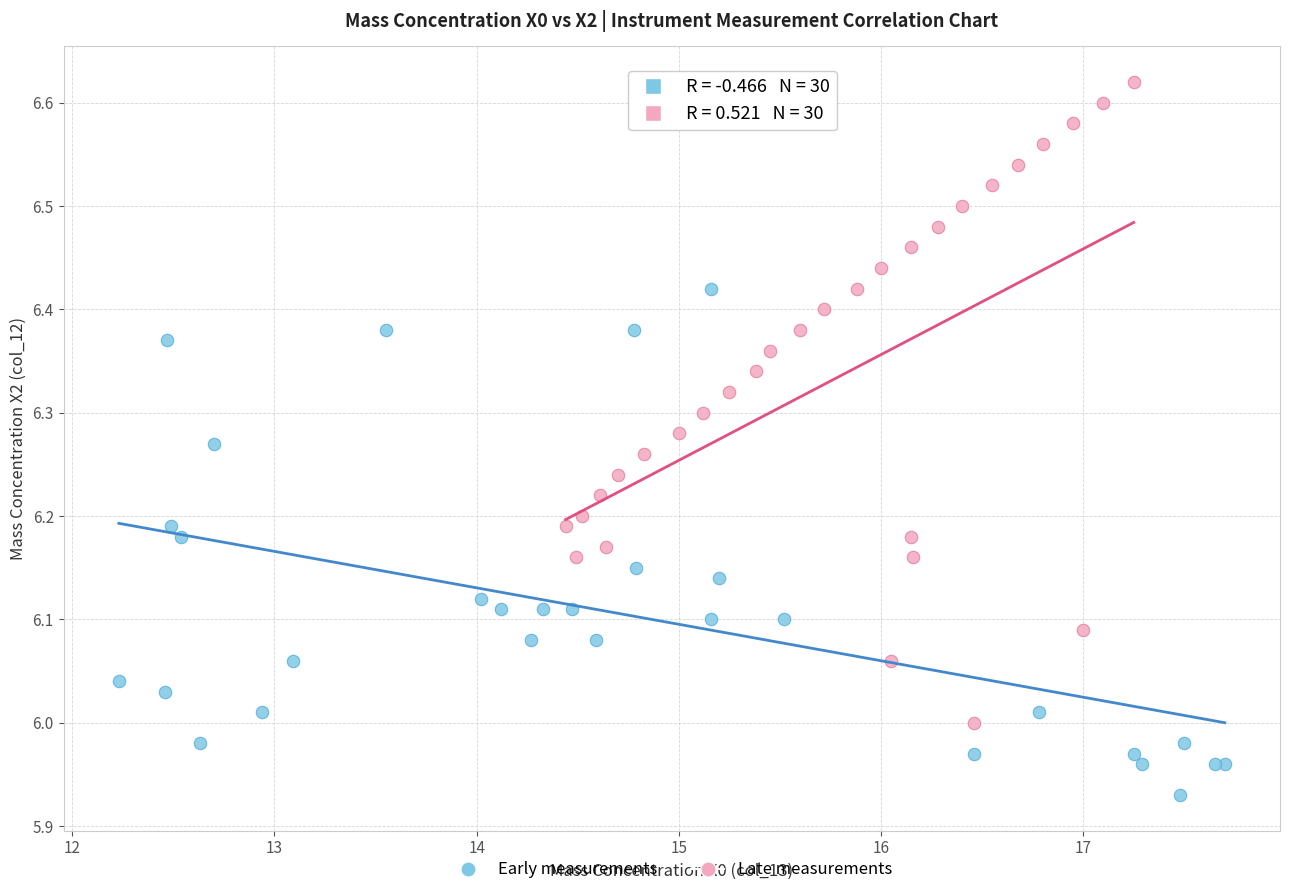

Which series has the widest spread of Y values?

Late measurements